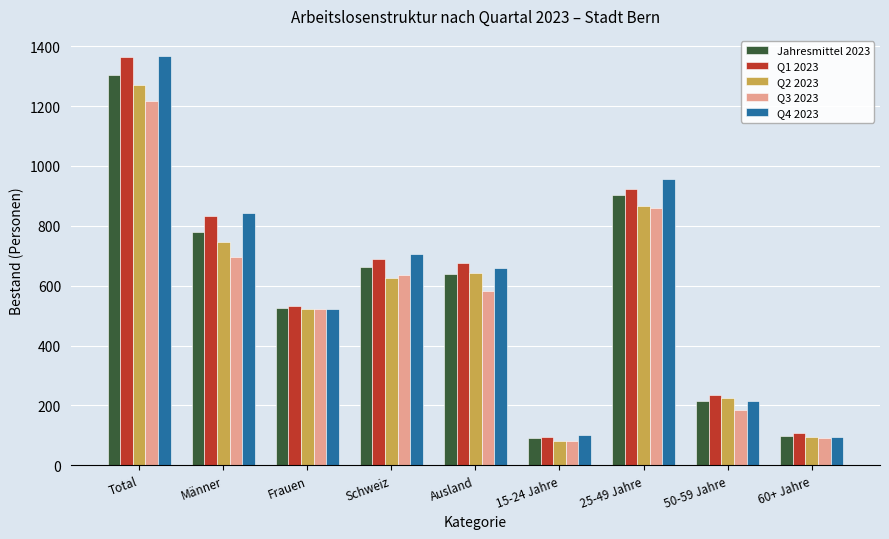

At which label does Q4 2023 first exceed 659?

Total